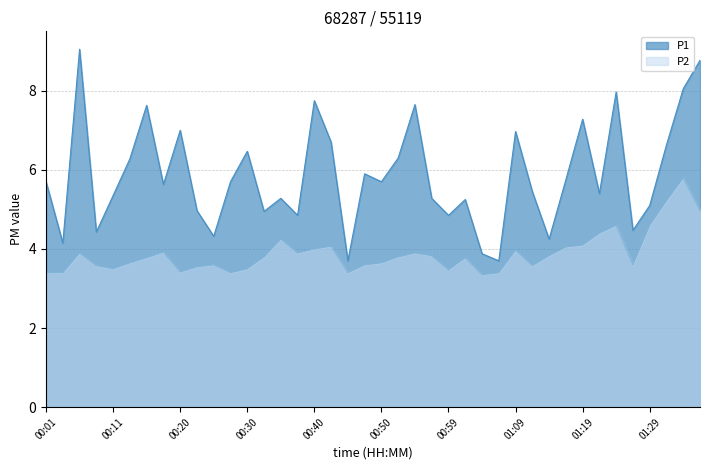

What are all the series names shown in the legend?

P1, P2